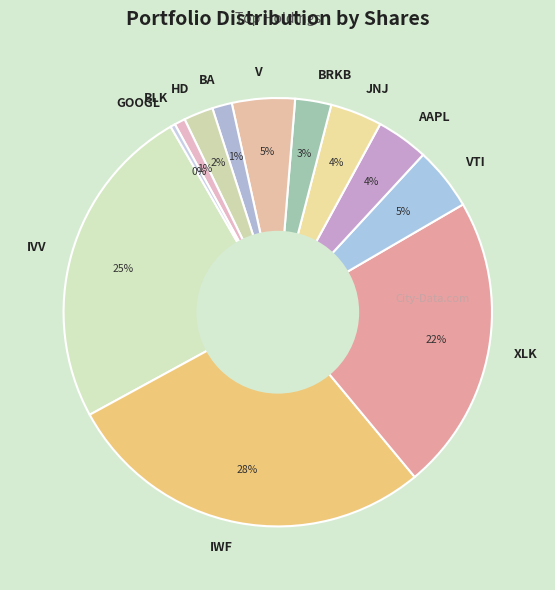

What is the ratio of the value at BA to the value at GOOGL?

4.1